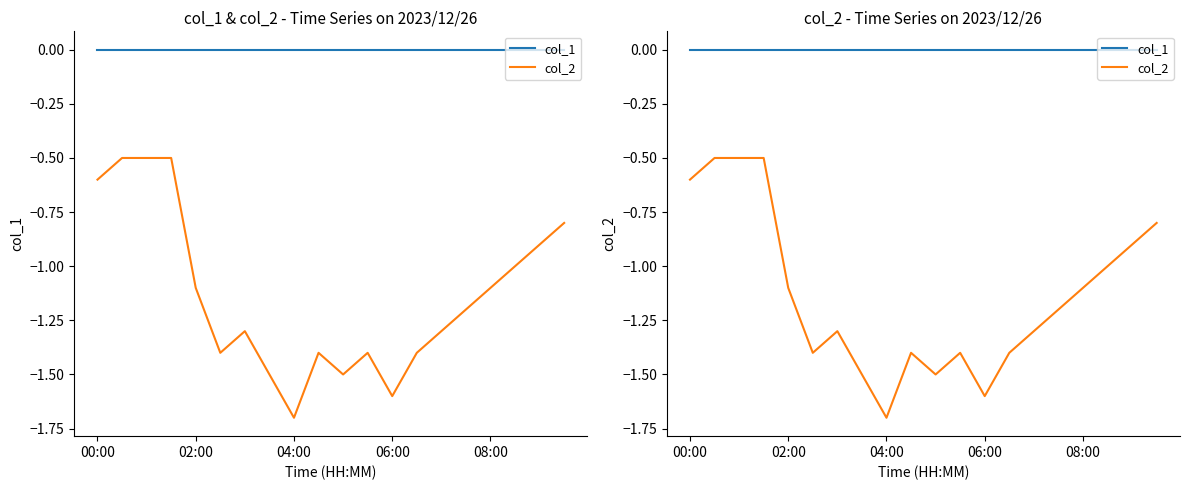

Reading right to left, transcribe all the data shown in this chart.

col_1: 0.0	0.0	0.0	0.0	0.0	0.0	0.0	0.0	0.0	0.0	0.0	0.0	0.0	0.0	0.0	0.0	0.0	0.0	0.0	0.0
col_2: -0.8	-0.9	-1.0	-1.1	-1.2	-1.3	-1.4	-1.6	-1.4	-1.5	-1.4	-1.7	-1.5	-1.3	-1.4	-1.1	-0.5	-0.5	-0.5	-0.6